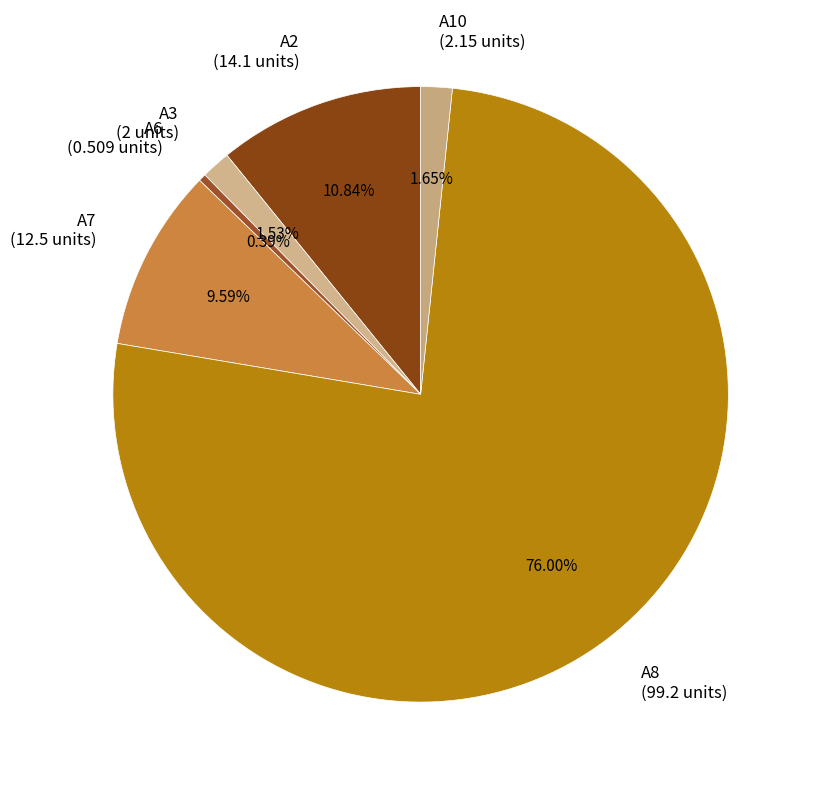

What is the ratio of the value at A8 (99.2 units) to the value at A10 (2.15 units)?

46.1